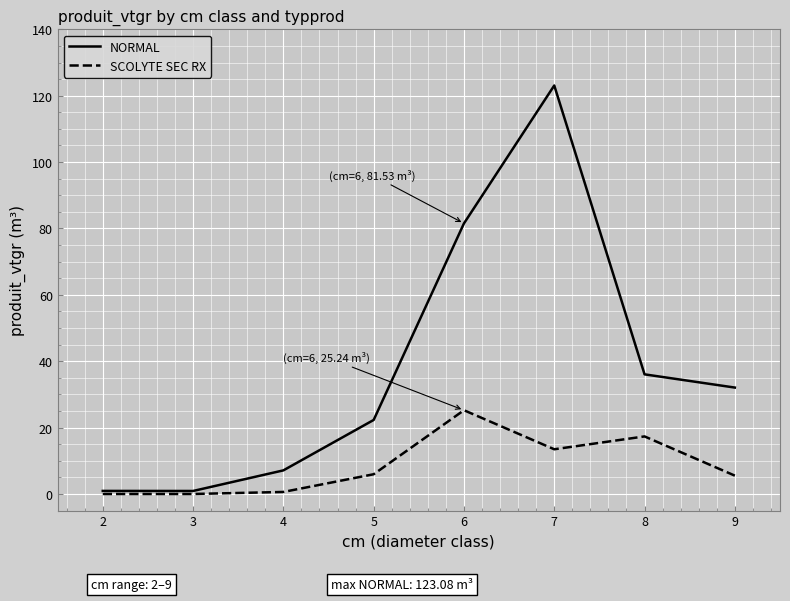

What is the difference between the NORMAL values at 3 and 8?

35.1